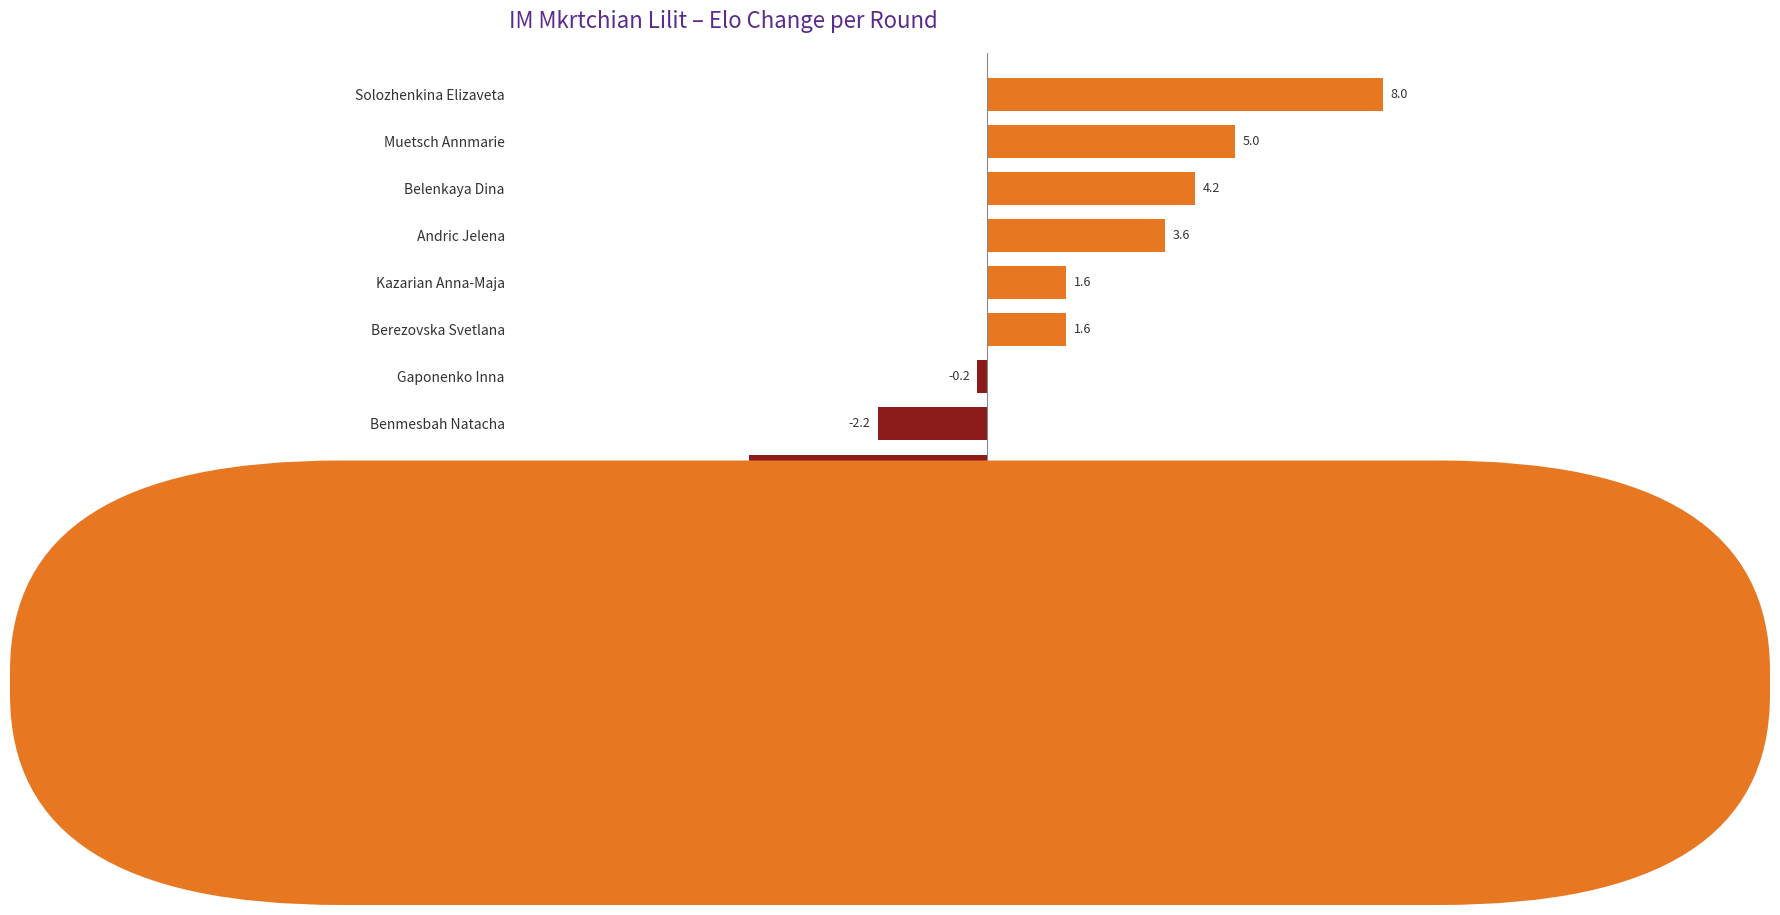

How many positive values are there?

6